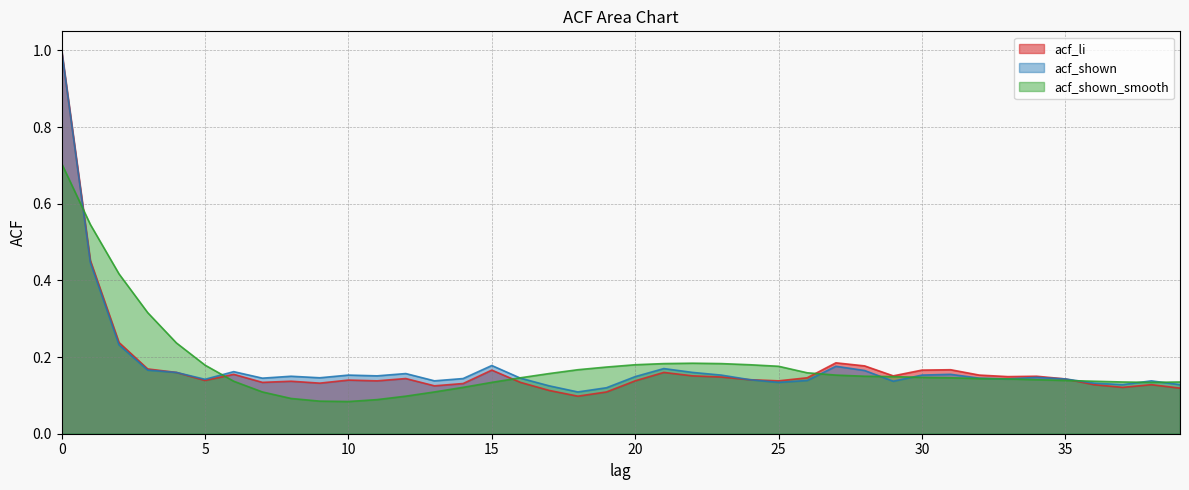

How many lines are shown in the chart?

3